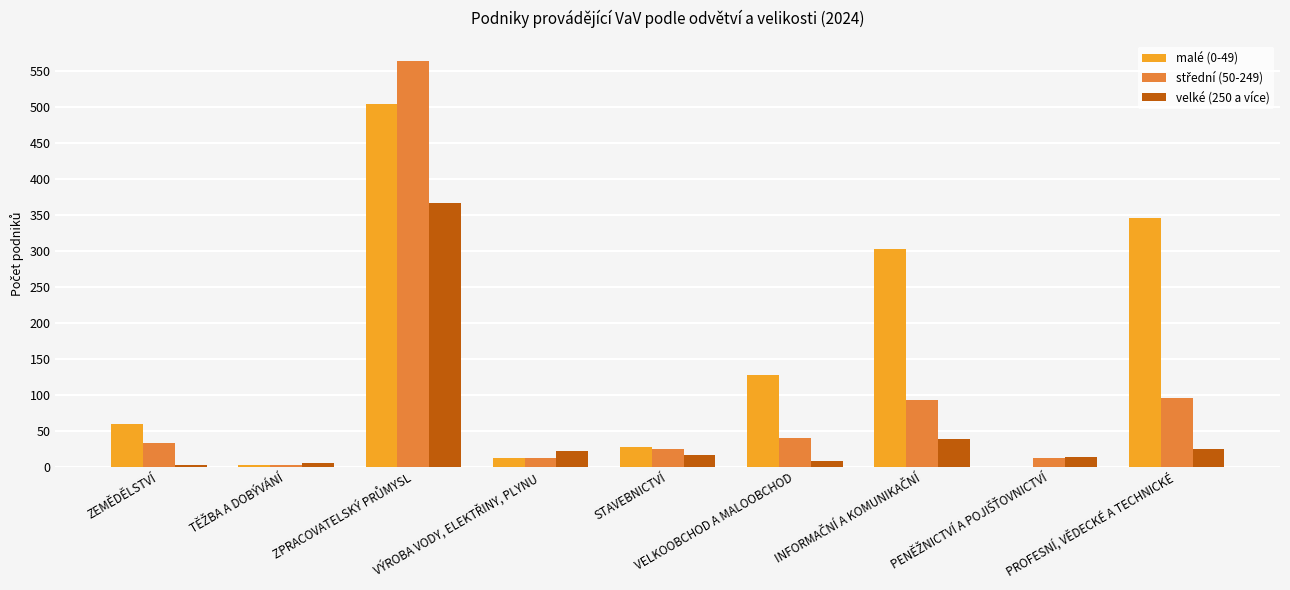

Which series has the largest total across all categories?

malé (0-49)